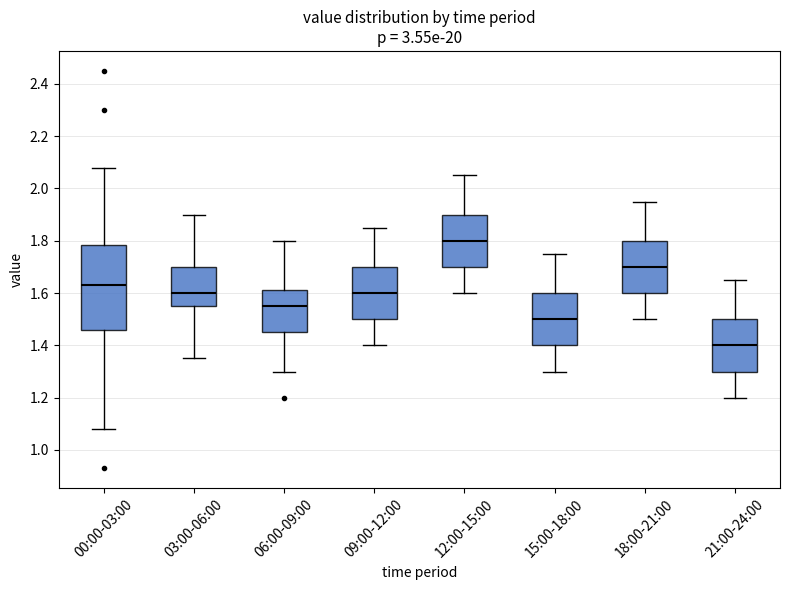

Reading left to right, transcribe this box plot: for each box, give where its median line is, the range the box spans, and where its two whiskers end, as read against the y-axis. The values are not printed on the chart, so give them approximately, as read against the axis.

00:00-03:00: median 1.64, box 1.46 to 1.78, whiskers 1.08 to 2.08
03:00-06:00: median 1.60, box 1.56 to 1.70, whiskers 1.36 to 1.90
06:00-09:00: median 1.56, box 1.46 to 1.62, whiskers 1.30 to 1.80
09:00-12:00: median 1.60, box 1.50 to 1.70, whiskers 1.40 to 1.86
12:00-15:00: median 1.80, box 1.70 to 1.90, whiskers 1.60 to 2.06
15:00-18:00: median 1.50, box 1.40 to 1.60, whiskers 1.30 to 1.76
18:00-21:00: median 1.70, box 1.60 to 1.80, whiskers 1.50 to 1.96
21:00-24:00: median 1.40, box 1.30 to 1.50, whiskers 1.20 to 1.66